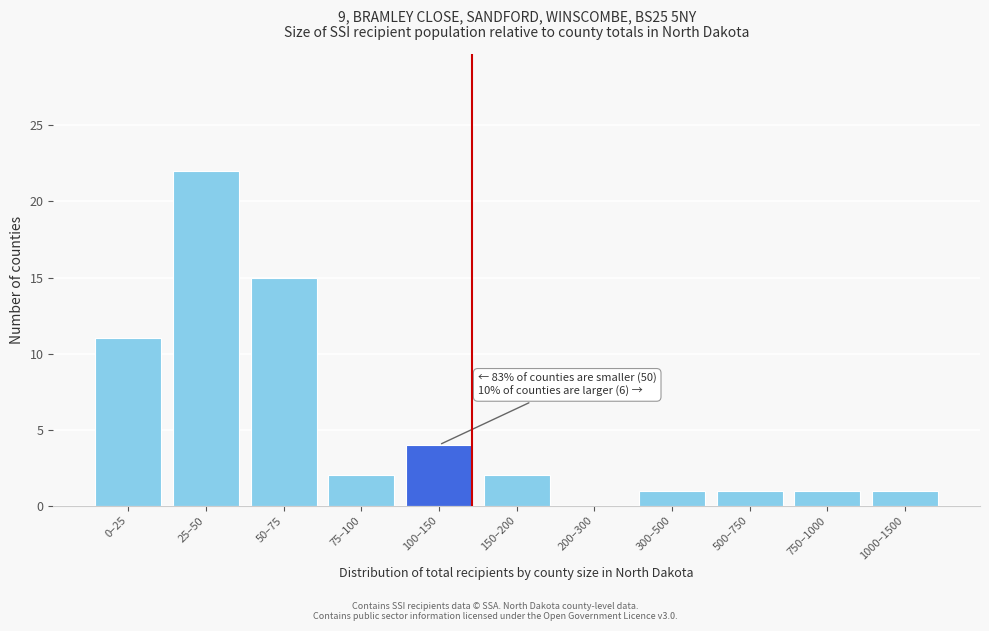

Reading left to right, extract all data points from this chart.

0–25=11	25–50=22	50–75=15	75–100=2	100–150=4	150–200=2	200–300=0	300–500=1	500–750=1	750–1000=1	1000–1500=1